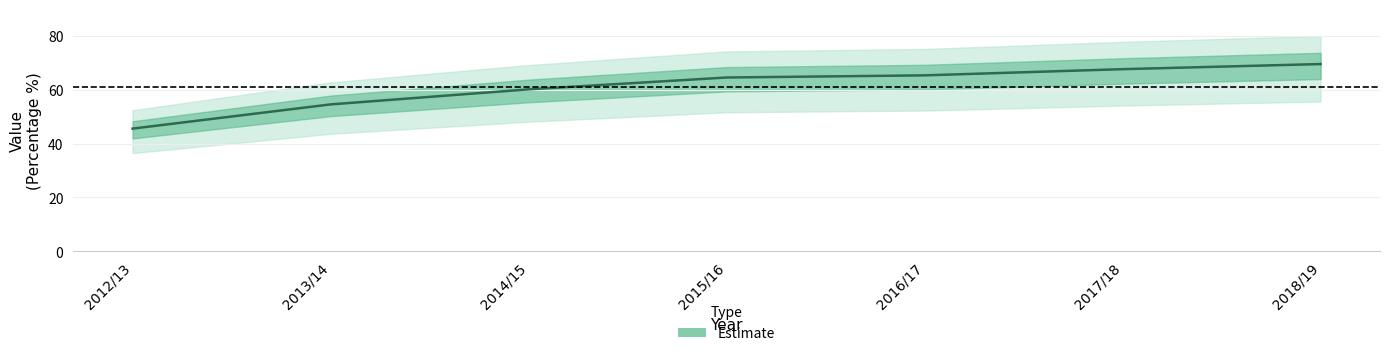

What is the minimum value shown in the chart?

45.6